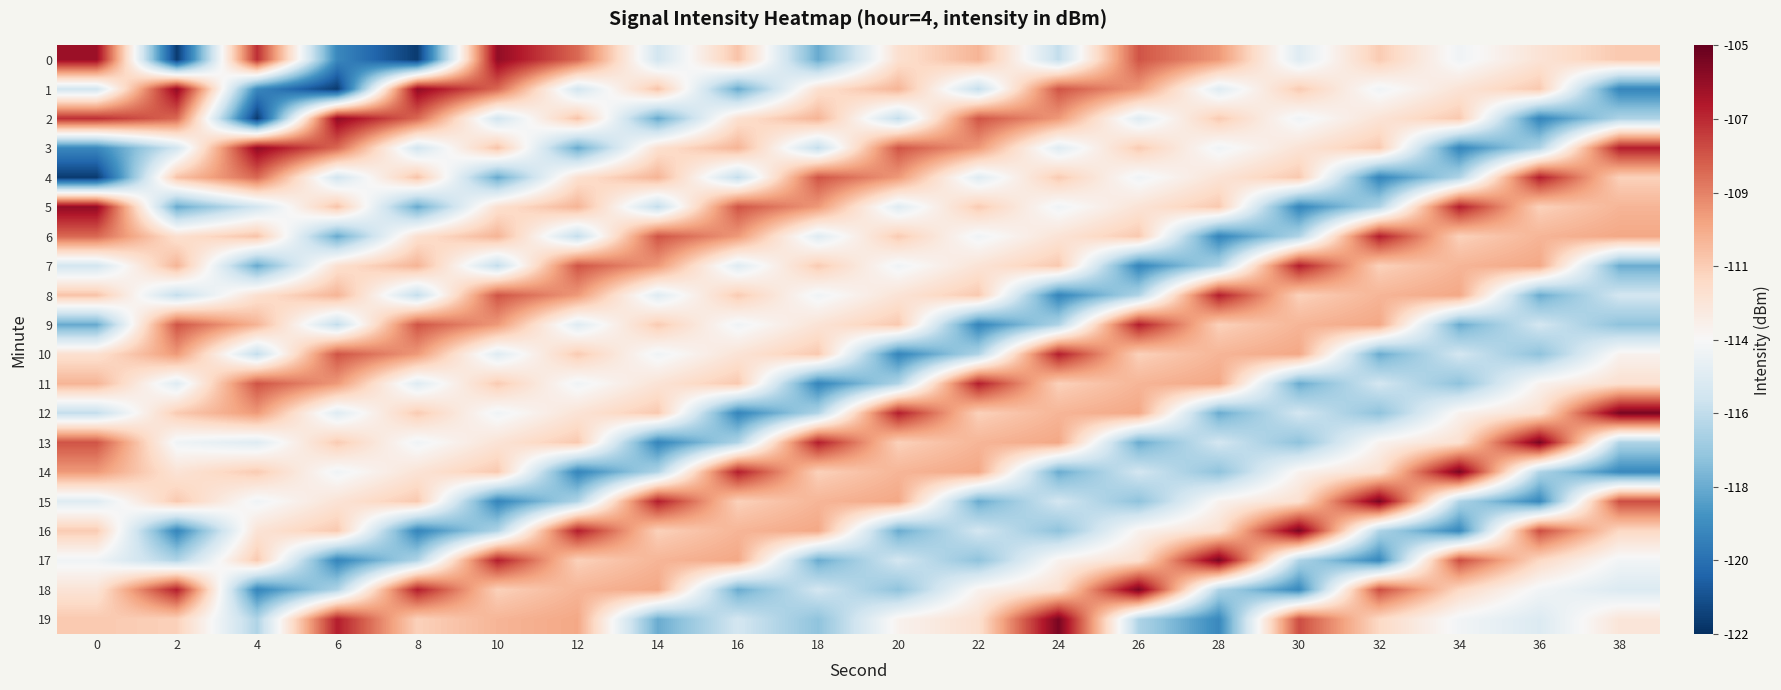

Reading left to right, list all the values displayed in this chart.

0: 0=-106.2	2=-121.6	4=-107.3	6=-119.0	8=-121.6	10=-106.0	12=-108.6	14=-115.1	16=-111.1	18=-117.8	20=-112.2	22=-110.6	24=-115.6	26=-108.1	28=-109.8	30=-114.5	32=-111.3	34=-113.8	36=-112.3	38=-111.2
1: 0=-115.1	2=-106.0	4=-119.0	6=-121.6	8=-106.0	10=-108.6	12=-115.1	14=-111.1	16=-117.8	18=-112.2	20=-110.6	22=-115.6	24=-108.1	26=-109.8	28=-114.5	30=-111.3	32=-113.8	34=-112.3	36=-111.2	38=-119.1
2: 0=-107.3	2=-108.6	4=-121.6	6=-106.0	8=-108.6	10=-115.1	12=-111.1	14=-117.8	16=-112.2	18=-110.6	20=-115.6	22=-108.1	24=-109.8	26=-114.5	28=-111.3	30=-113.8	32=-112.3	34=-111.2	36=-119.1	38=-116.1
3: 0=-119.0	2=-115.1	4=-106.0	6=-108.6	8=-115.1	10=-111.1	12=-117.8	14=-112.2	16=-110.6	18=-115.6	20=-108.1	22=-109.8	24=-114.5	26=-111.3	28=-113.8	30=-112.3	32=-111.2	34=-119.1	36=-116.1	38=-106.8
4: 0=-121.6	2=-111.1	4=-108.6	6=-115.1	8=-111.1	10=-117.8	12=-112.2	14=-110.6	16=-115.6	18=-108.1	20=-109.8	22=-114.5	24=-111.3	26=-113.8	28=-112.3	30=-111.2	32=-119.1	34=-116.1	36=-106.8	38=-111.5
5: 0=-106.0	2=-117.8	4=-115.1	6=-111.1	8=-117.8	10=-112.2	12=-110.6	14=-115.6	16=-108.1	18=-109.8	20=-114.5	22=-111.3	24=-113.8	26=-112.3	28=-111.2	30=-119.1	32=-116.1	34=-106.8	36=-111.5	38=-110.6
6: 0=-108.6	2=-112.2	4=-111.1	6=-117.8	8=-112.2	10=-110.6	12=-115.6	14=-108.1	16=-109.8	18=-114.5	20=-111.3	22=-113.8	24=-112.3	26=-111.2	28=-119.1	30=-116.1	32=-106.8	34=-111.5	36=-110.6	38=-110.2
7: 0=-115.1	2=-110.6	4=-117.8	6=-112.2	8=-110.6	10=-115.6	12=-108.1	14=-109.8	16=-114.5	18=-111.3	20=-113.8	22=-112.3	24=-111.2	26=-119.1	28=-116.1	30=-106.8	32=-111.5	34=-110.6	36=-110.2	38=-117.7
8: 0=-111.1	2=-115.6	4=-112.2	6=-110.6	8=-115.6	10=-108.1	12=-109.8	14=-114.5	16=-111.3	18=-113.8	20=-112.3	22=-111.2	24=-119.1	26=-116.1	28=-106.8	30=-111.5	32=-110.6	34=-110.2	36=-117.7	38=-115.1
9: 0=-117.8	2=-108.1	4=-110.6	6=-115.6	8=-108.1	10=-109.8	12=-114.5	14=-111.3	16=-113.8	18=-112.3	20=-111.2	22=-119.1	24=-116.1	26=-106.8	28=-111.5	30=-110.6	32=-110.2	34=-117.7	36=-115.1	38=-116.9
10: 0=-112.2	2=-109.8	4=-115.6	6=-108.1	8=-109.8	10=-114.5	12=-111.3	14=-113.8	16=-112.3	18=-111.2	20=-119.1	22=-116.1	24=-106.8	26=-111.5	28=-110.6	30=-110.2	32=-117.7	34=-115.1	36=-116.9	38=-113.2
11: 0=-110.6	2=-114.5	4=-108.1	6=-109.8	8=-114.5	10=-111.3	12=-113.8	14=-112.3	16=-111.2	18=-119.1	20=-116.1	22=-106.8	24=-111.5	26=-110.6	28=-110.2	30=-117.7	32=-115.1	34=-116.9	36=-113.2	38=-112.1
12: 0=-115.6	2=-111.3	4=-109.8	6=-114.5	8=-111.3	10=-113.8	12=-112.3	14=-111.2	16=-119.1	18=-116.1	20=-106.8	22=-111.5	24=-110.6	26=-110.2	28=-117.7	30=-115.1	32=-116.9	34=-113.2	36=-112.1	38=-105.4
13: 0=-108.1	2=-113.8	4=-114.5	6=-111.3	8=-113.8	10=-112.3	12=-111.2	14=-119.1	16=-116.1	18=-106.8	20=-111.5	22=-110.6	24=-110.2	26=-117.7	28=-115.1	30=-116.9	32=-113.2	34=-112.1	36=-105.4	38=-116.1
14: 0=-109.8	2=-112.3	4=-111.3	6=-113.8	8=-112.3	10=-111.2	12=-119.1	14=-116.1	16=-106.8	18=-111.5	20=-110.6	22=-110.2	24=-117.7	26=-115.1	28=-116.9	30=-113.2	32=-112.1	34=-105.4	36=-116.1	38=-119.0
15: 0=-114.5	2=-111.2	4=-113.8	6=-112.3	8=-111.2	10=-119.1	12=-116.1	14=-106.8	16=-111.5	18=-110.6	20=-110.2	22=-117.7	24=-115.1	26=-116.9	28=-113.2	30=-112.1	32=-105.4	34=-116.1	36=-119.0	38=-108.0
16: 0=-111.3	2=-119.1	4=-112.3	6=-111.2	8=-119.1	10=-116.1	12=-106.8	14=-111.5	16=-110.6	18=-110.2	20=-117.7	22=-115.1	24=-116.9	26=-113.2	28=-112.1	30=-105.4	32=-116.1	34=-119.0	36=-108.0	38=-111.8
17: 0=-113.8	2=-116.1	4=-111.2	6=-119.1	8=-116.1	10=-106.8	12=-111.5	14=-110.6	16=-110.2	18=-117.7	20=-115.1	22=-116.9	24=-113.2	26=-112.1	28=-105.4	30=-116.1	32=-119.0	34=-108.0	36=-111.8	38=-113.7
18: 0=-112.3	2=-106.8	4=-119.1	6=-116.1	8=-106.8	10=-111.5	12=-110.6	14=-110.2	16=-117.7	18=-115.1	20=-116.9	22=-113.2	24=-112.1	26=-105.4	28=-116.1	30=-119.0	32=-108.0	34=-111.8	36=-113.7	38=-114.7
19: 0=-111.2	2=-111.5	4=-116.1	6=-106.8	8=-111.5	10=-110.6	12=-110.2	14=-117.7	16=-115.1	18=-116.9	20=-113.2	22=-112.1	24=-105.4	26=-116.1	28=-119.0	30=-108.0	32=-111.8	34=-113.7	36=-114.7	38=-112.5